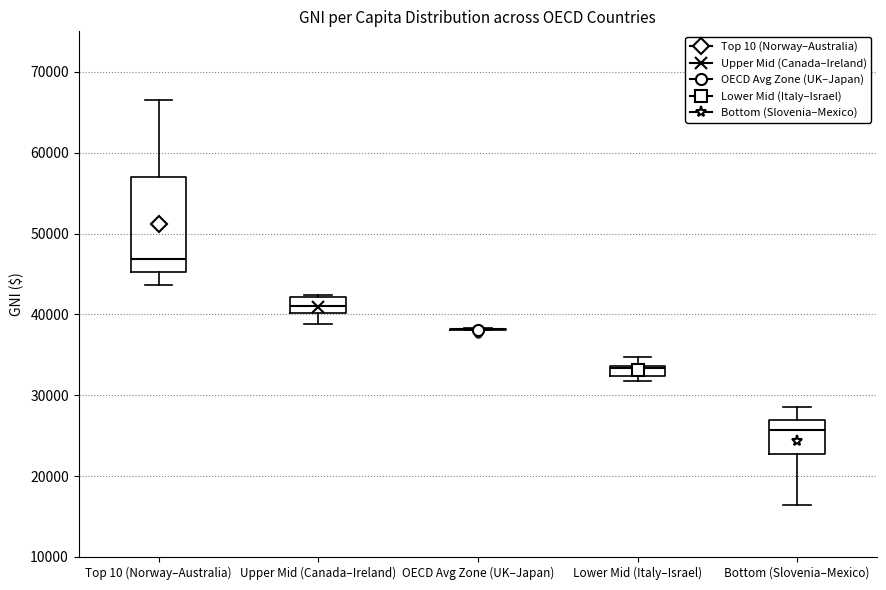

Comparing the boxes themselves (not the whiskers), which one is the tallest?

Top 10 (Norway–Australia)